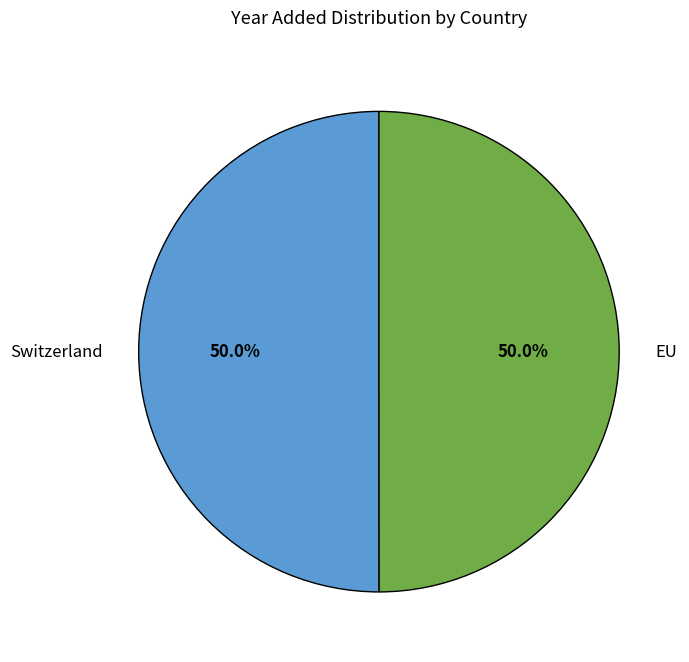

Which category has the smallest portion of the pie?

EU